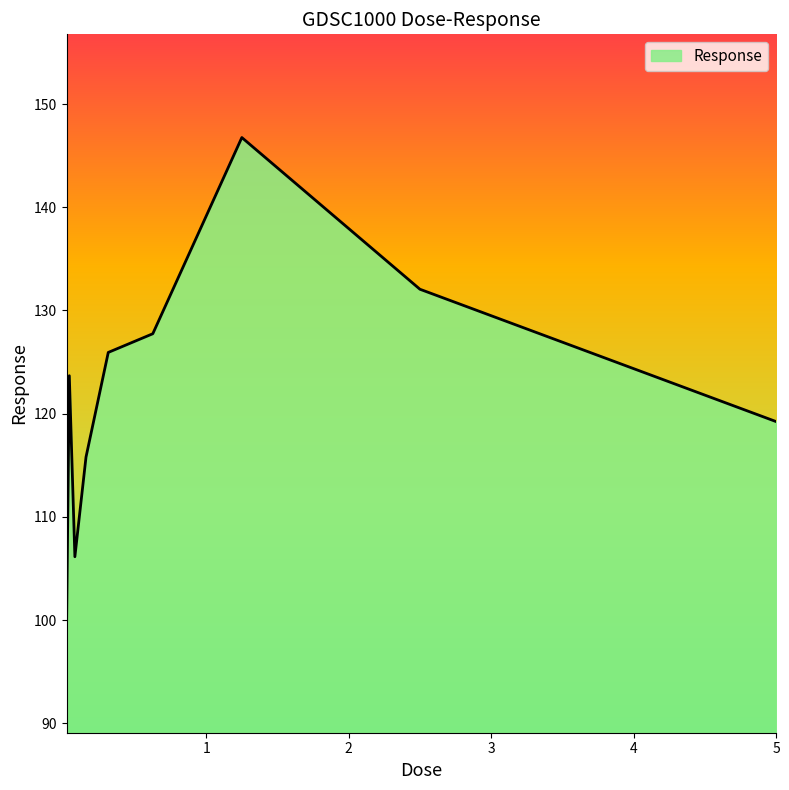

What is the average value?

121.8